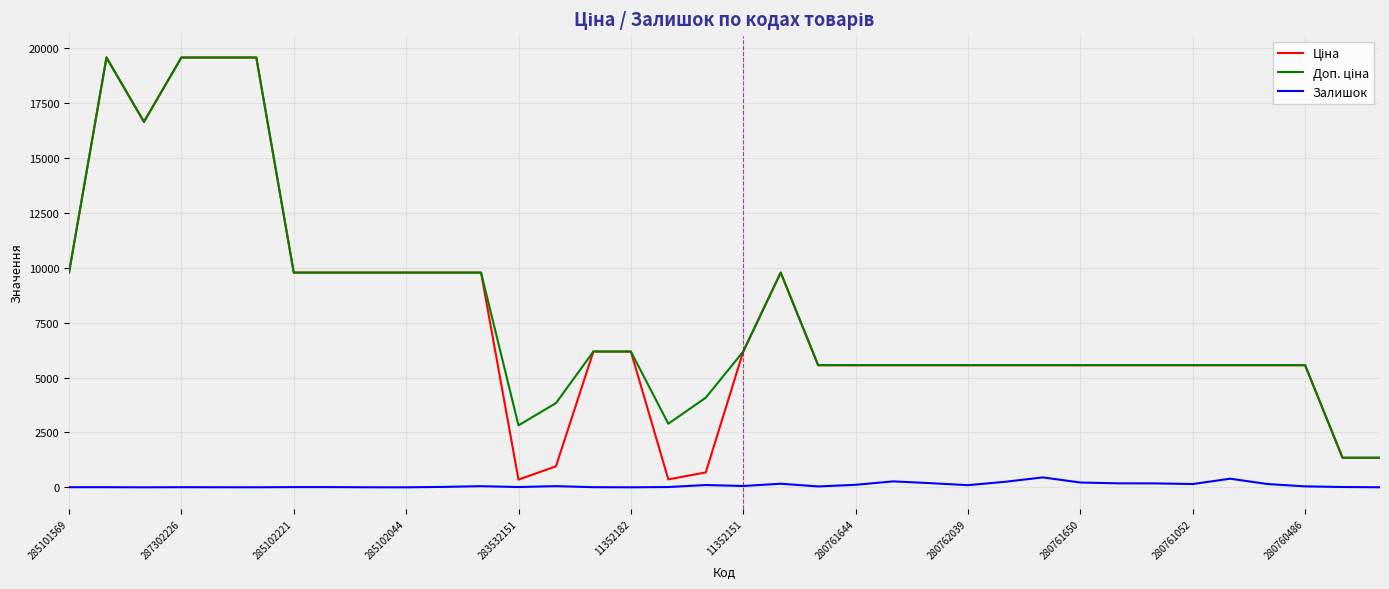

What is the greatest value displayed?

19564.9